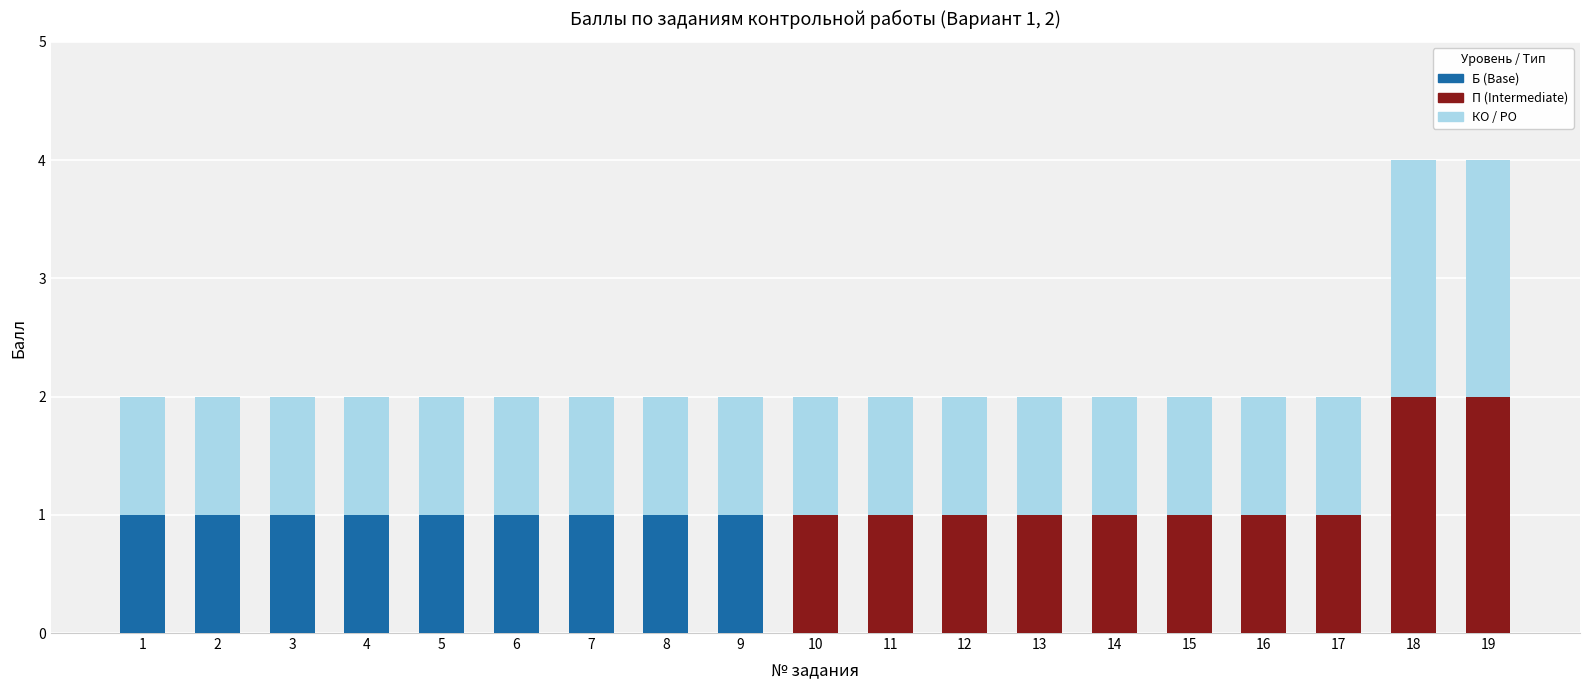

Is it true that Б (Base) equals 0 at 17?

True